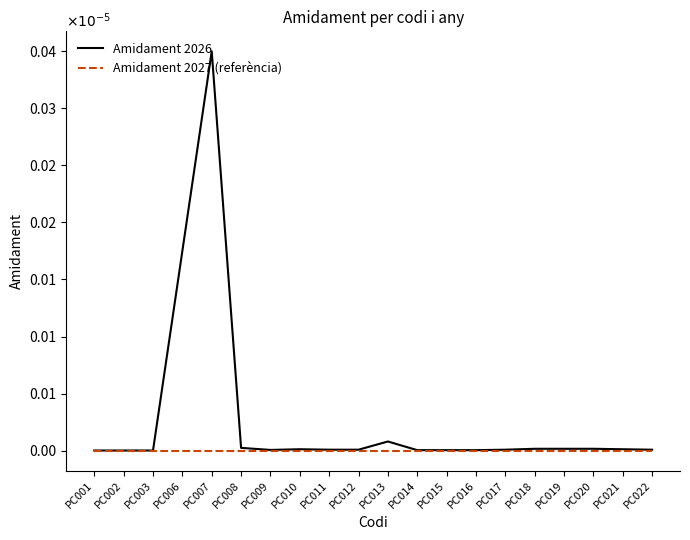

The Amidament 2026 series shows 0.0 at PC010. True or false?

True